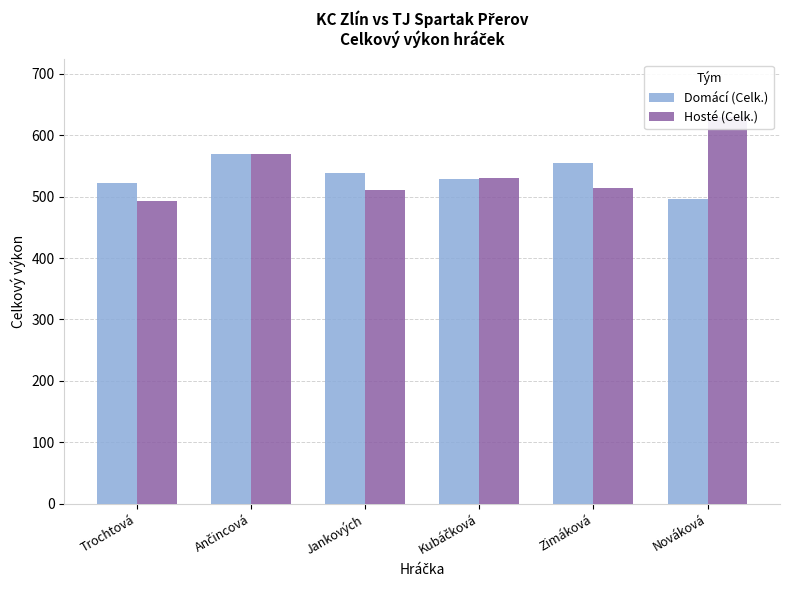

List the labels in order of Hosté (Celk.) value, smallest first.

Trochtová, Jankových, Zimáková, Kubáčková, Ančincová, Nováková